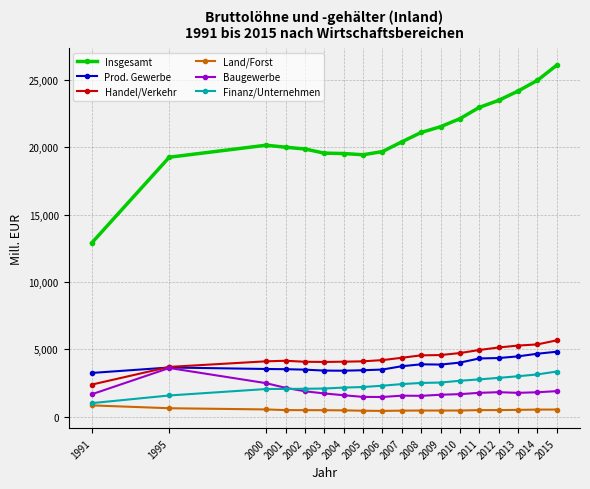

At which label does Prod. Gewerbe first exceed 3755?

2007